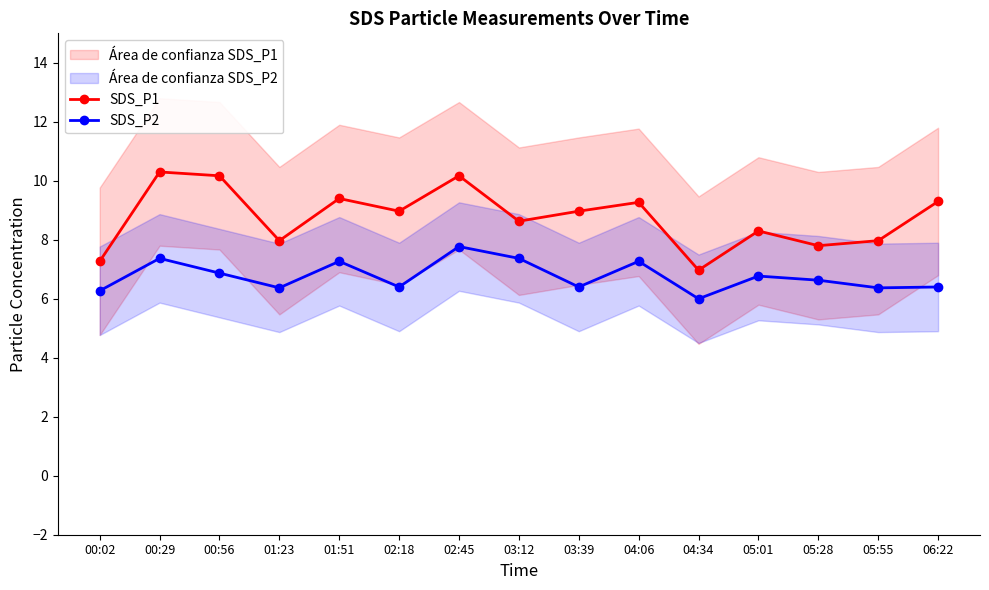

What is the total value across all series at 04:34?

13.0